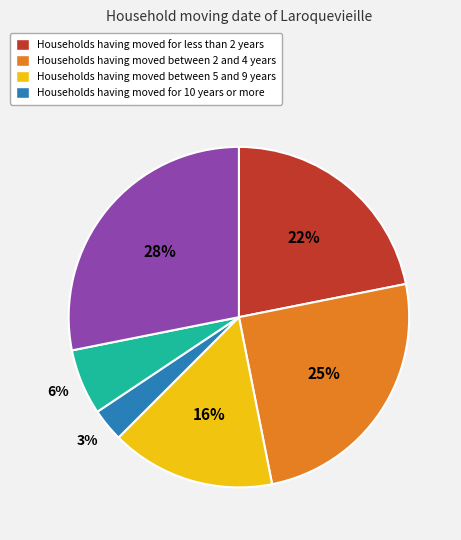

Is there a majority slice in this chart?

No